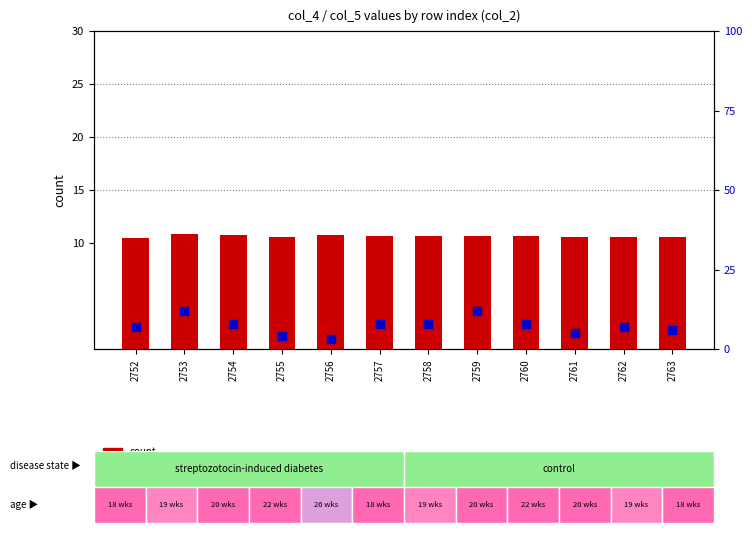

What are all the series names shown in the legend?

count, percentile rank within the sample